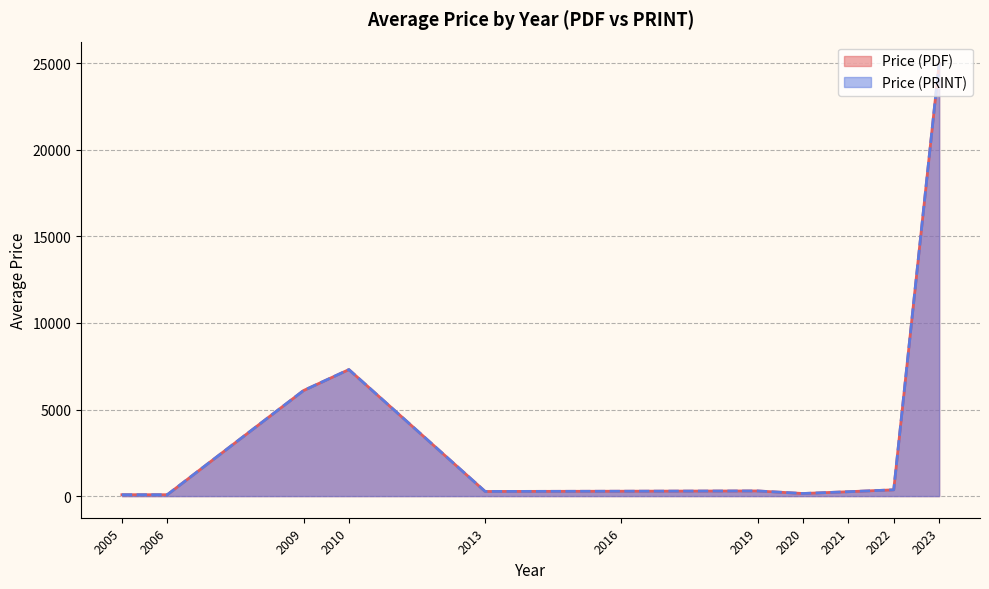

What are all the series names shown in the legend?

Price (PDF), Price (PRINT)